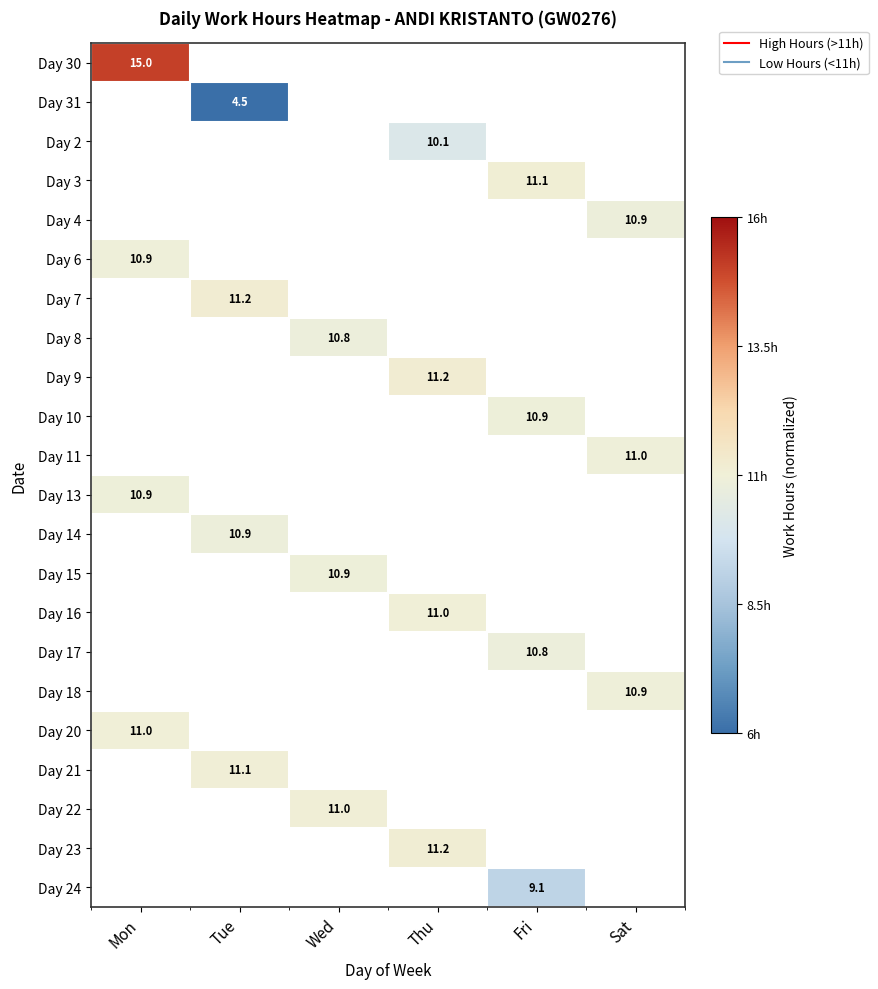

Between Wed and Tue, which is larger?

Tue